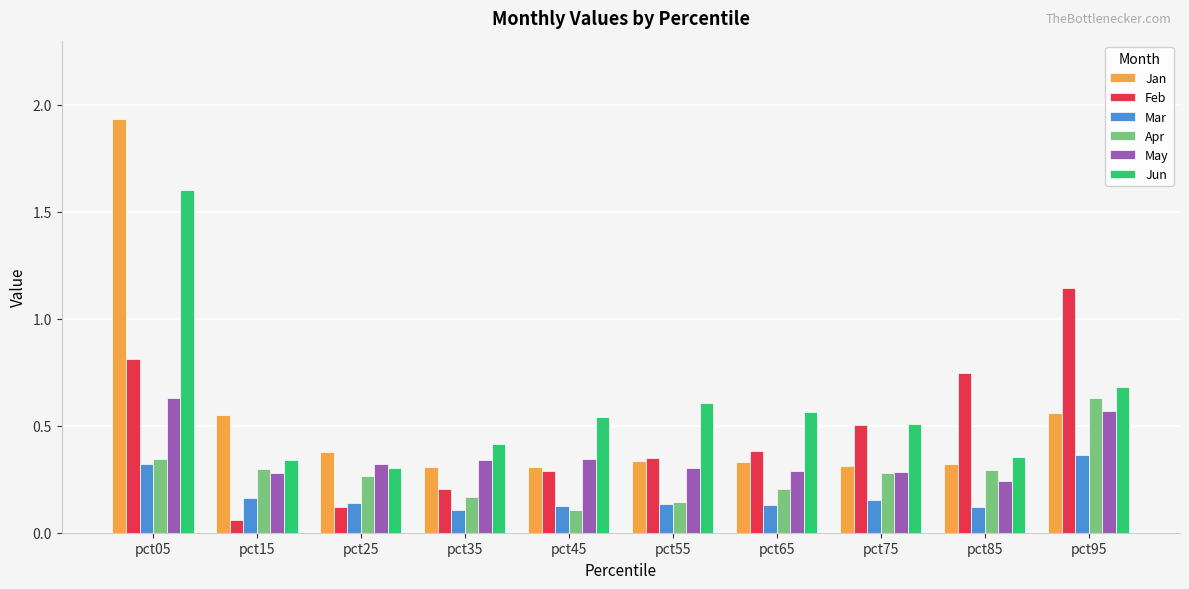

The Mar series shows 0.1 at pct35. True or false?

True